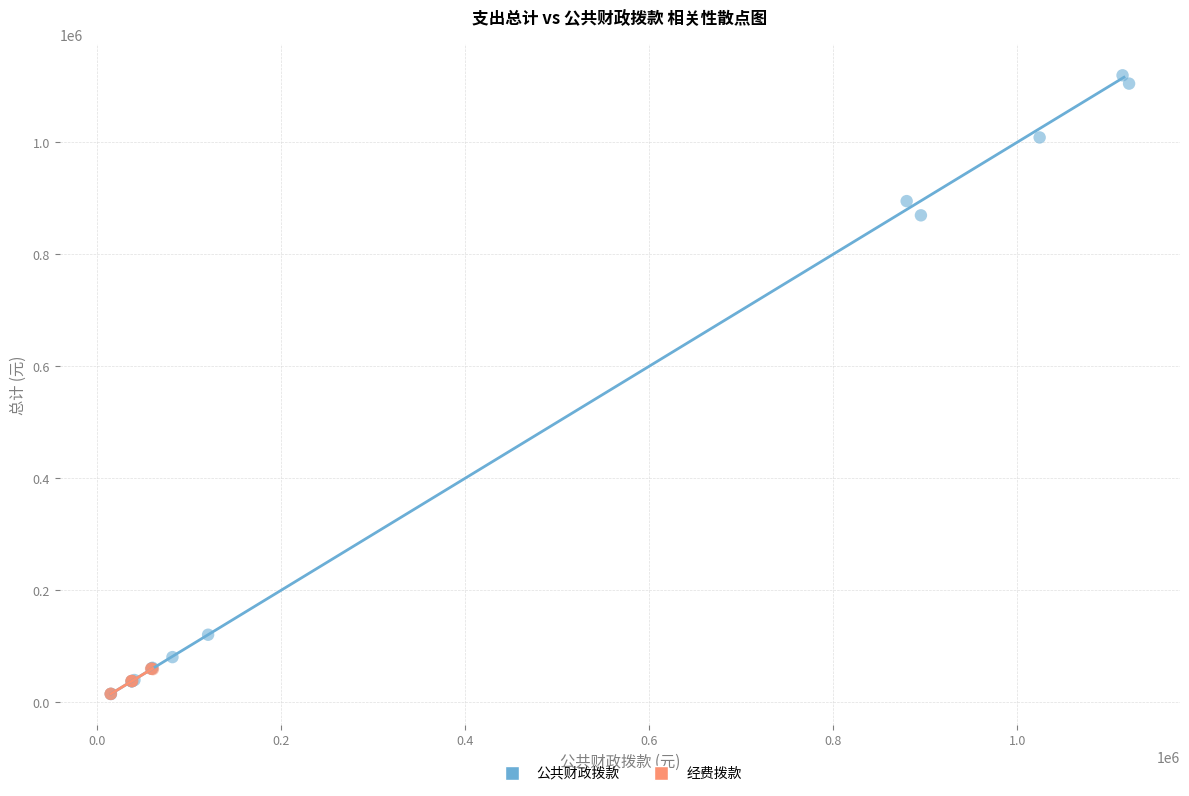

Which series has the largest Y range (max minus min)?

公共财政拨款